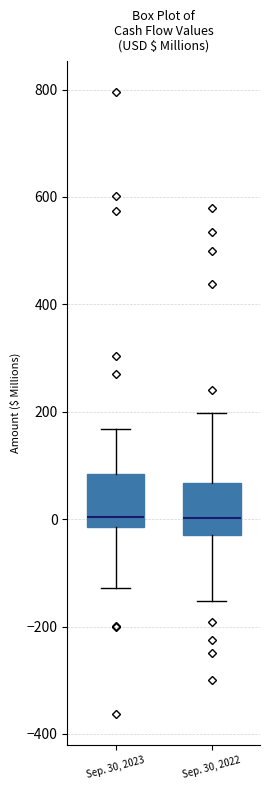

Where does the upper whisker of the box for Sep. 30, 2022 end on the y-axis? The values are not printed on the chart, so give them approximately, as read against the axis.

200